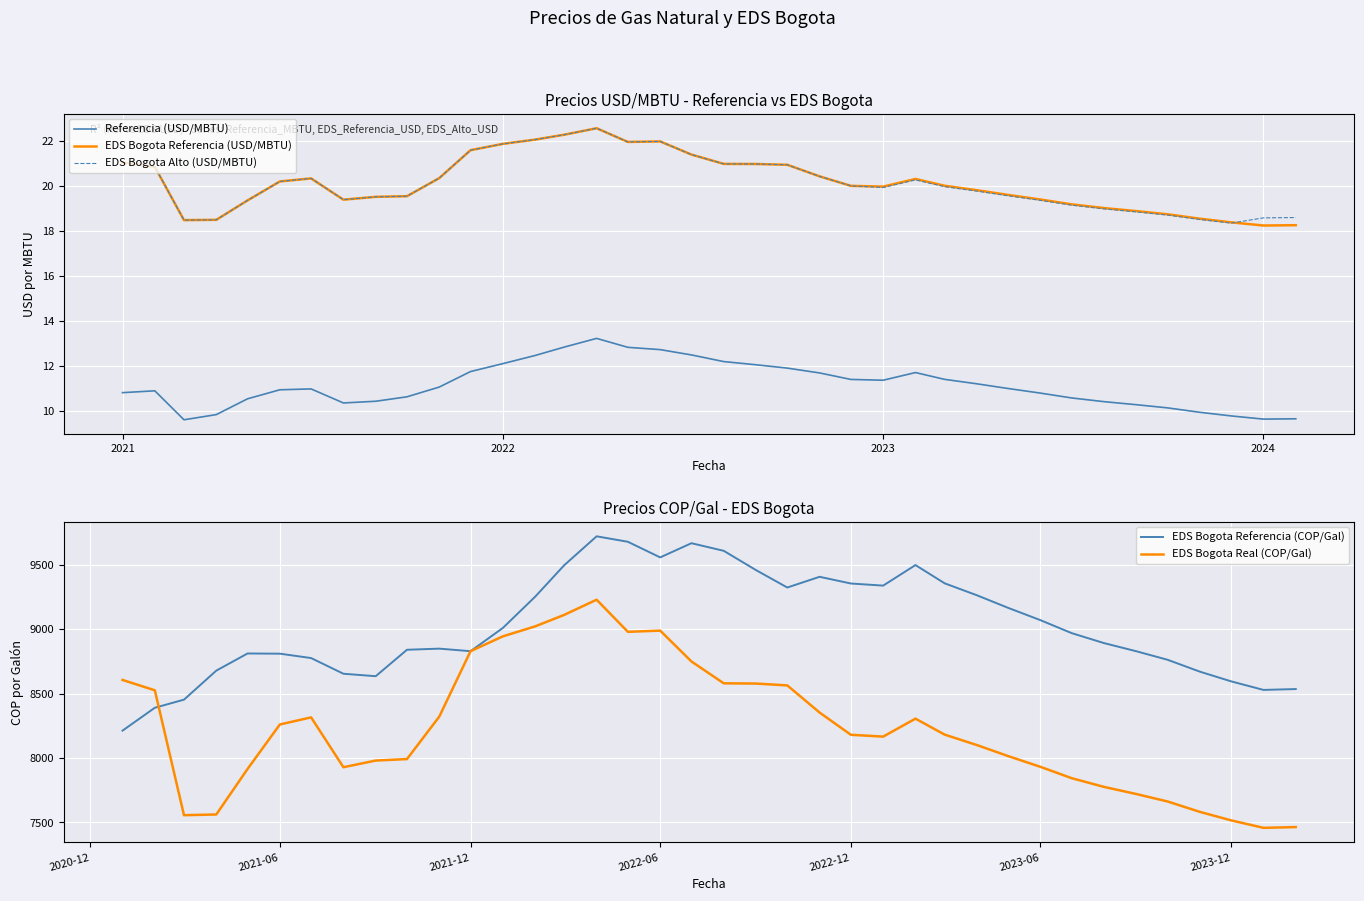

What is the lowest value of the EDS Bogota Referencia (COP/Gal) series?

8212.3